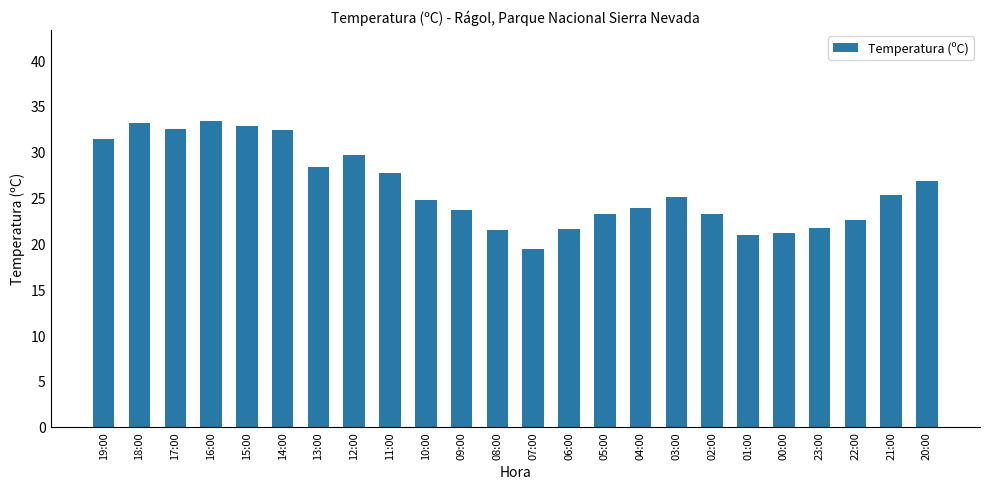

What is the greatest value displayed?

33.3